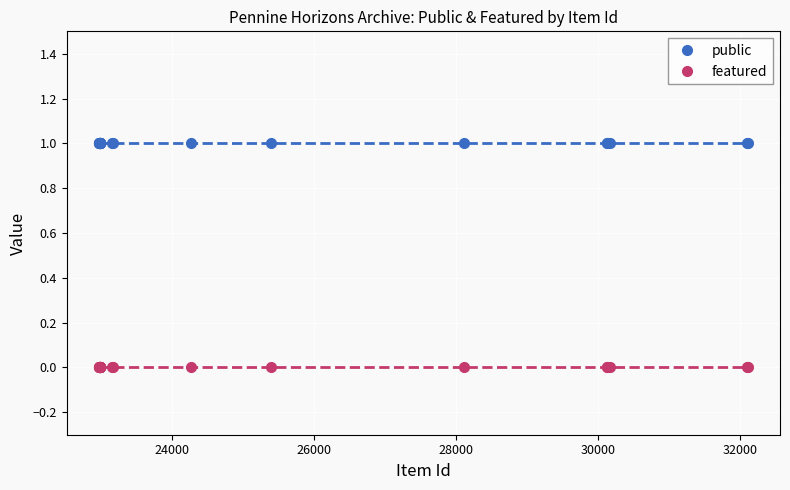

Which series has the largest total across all categories?

public